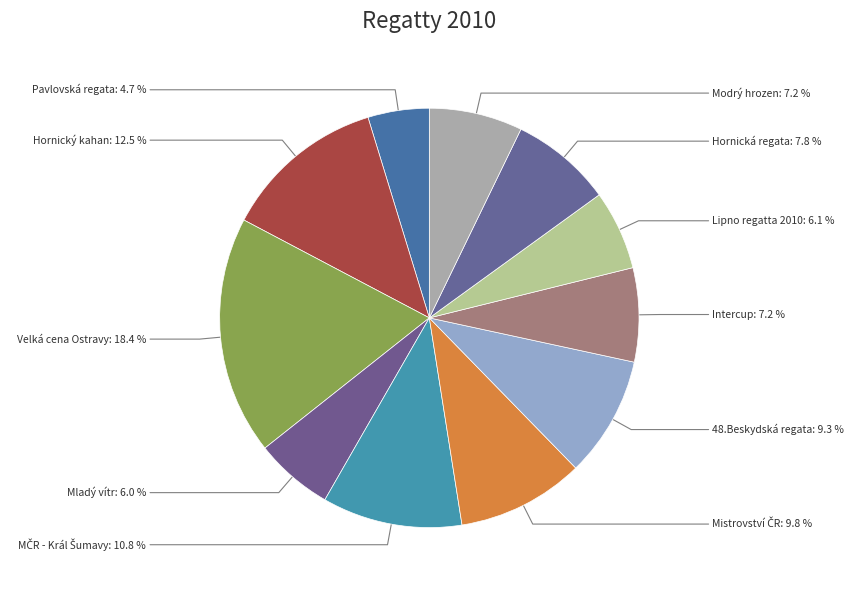

Count the number of slices in the pie.

11